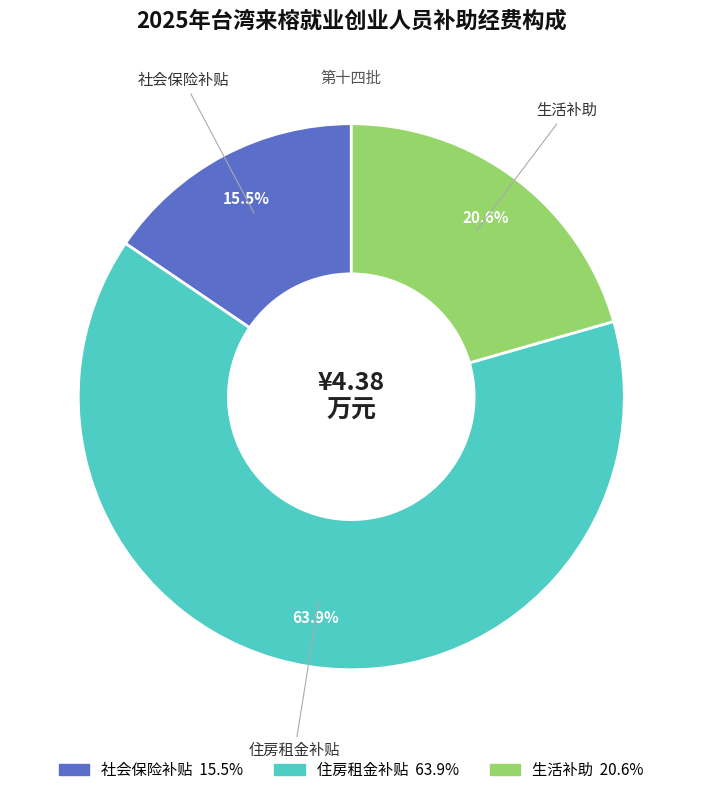

Which category has the biggest portion of the pie?

住房租金补贴